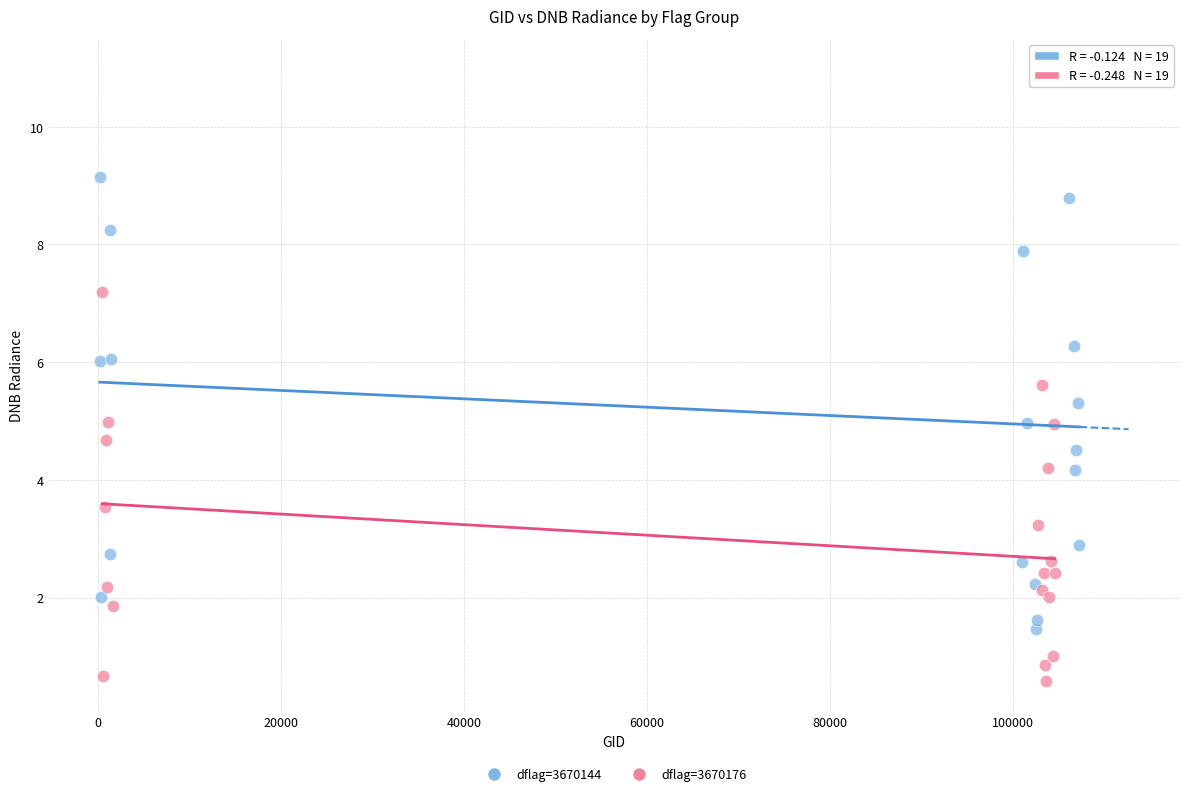

Which series reaches the maximum Y coordinate?

dflag=3670144